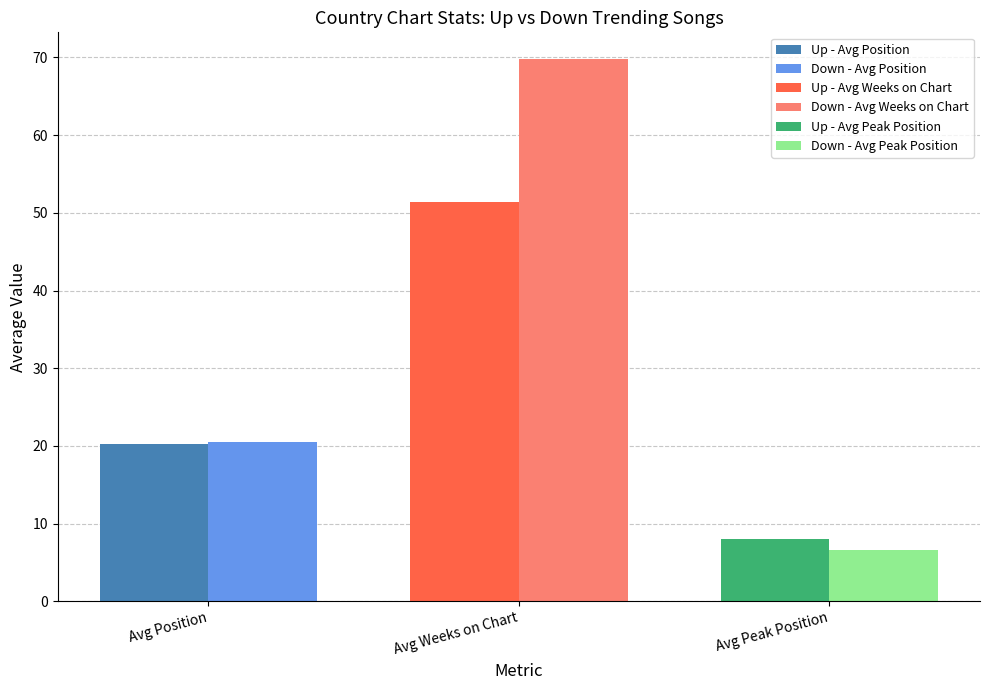

Does the chart contain any negative values?

No